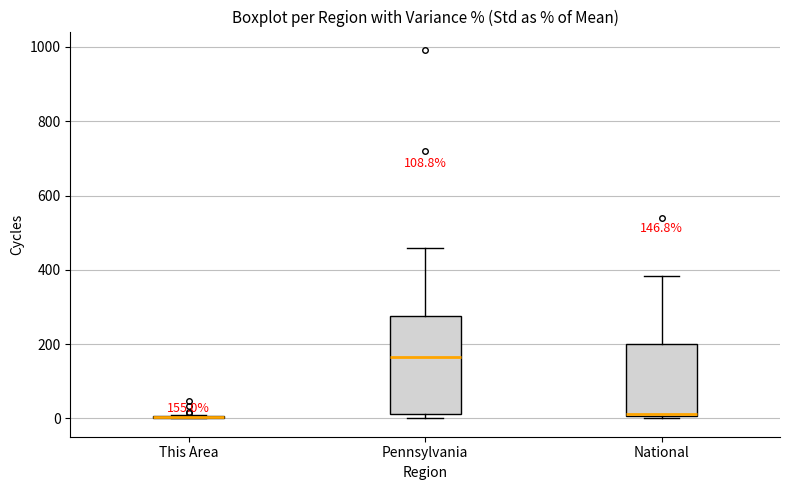

Which box is the tallest, from its lower edge to its upper edge?

Pennsylvania